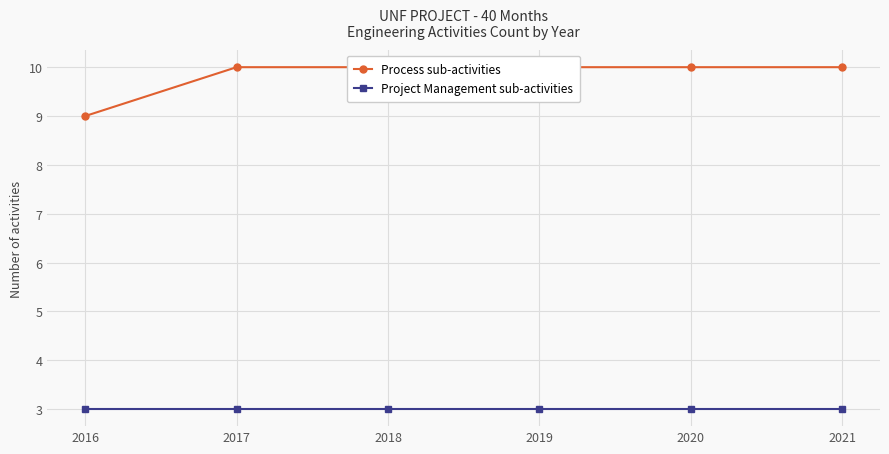

Rank the series at 2018 from highest to lowest value.

Process sub-activities, Project Management sub-activities